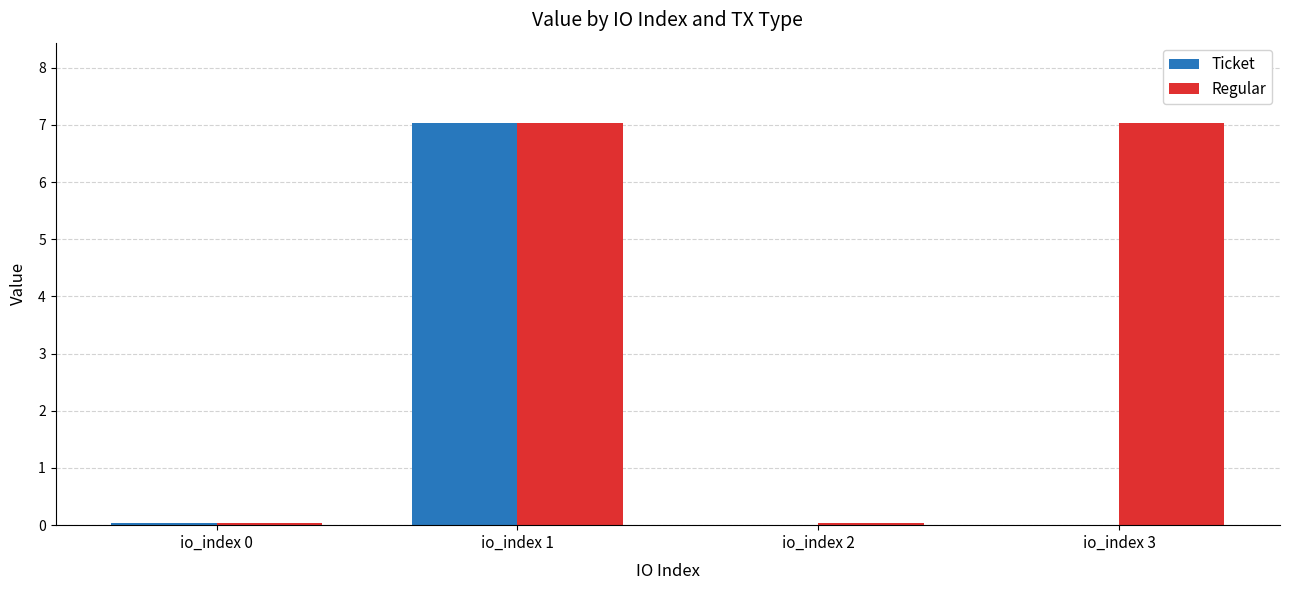

Are the bars horizontal?

No